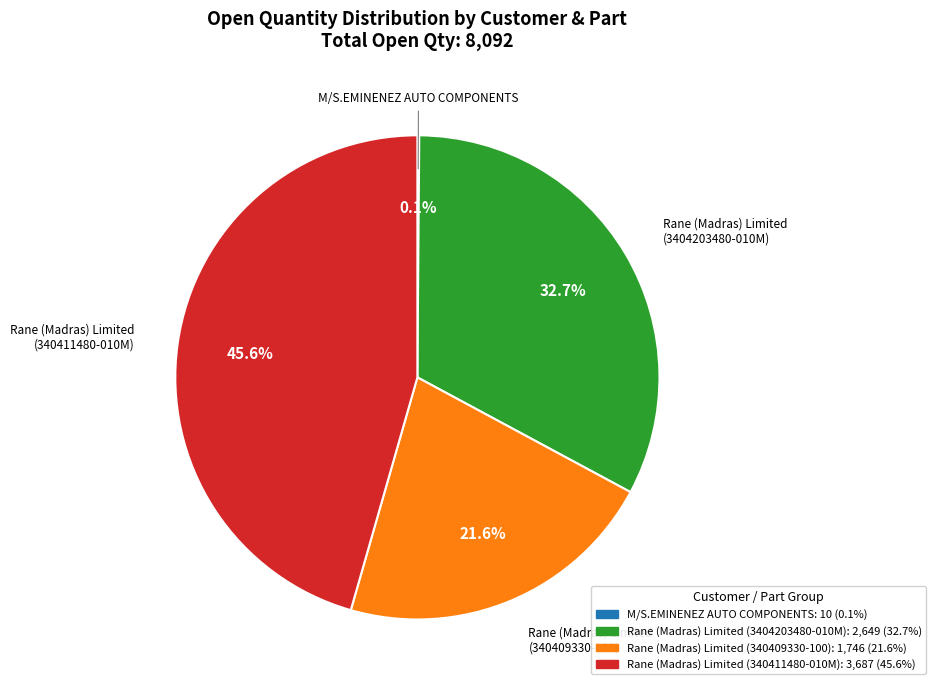

Is there any slice that represents more than half of the pie?

No